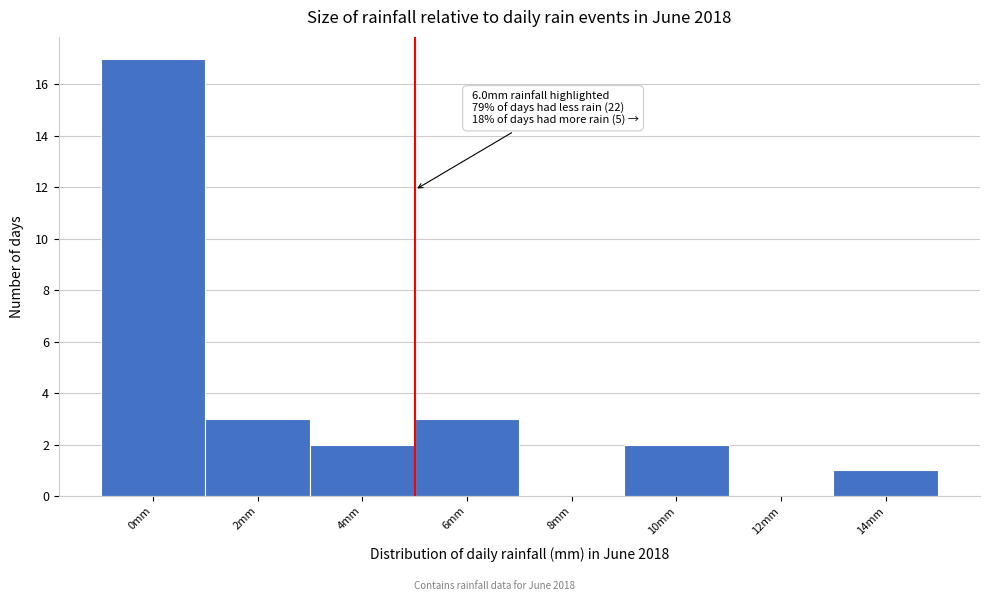

Reading left to right, what are all the values shown in this chart?

0mm=17	2mm=3	4mm=2	6mm=3	8mm=0	10mm=2	12mm=0	14mm=1